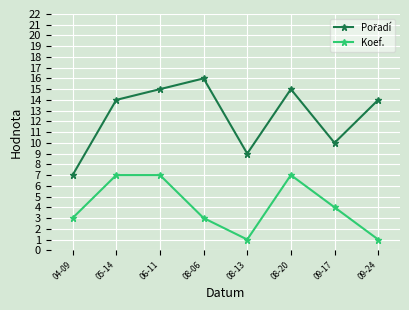

Count the number of categories in the chart.

8